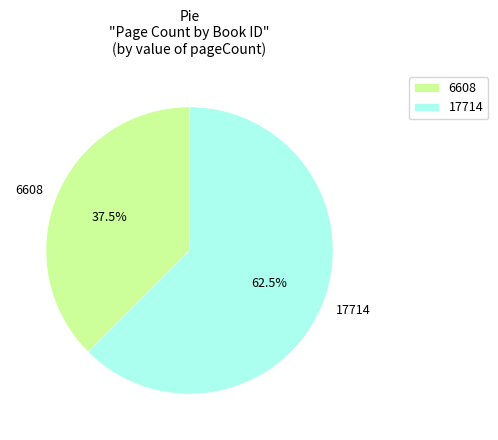

How many slices are in this pie chart?

2